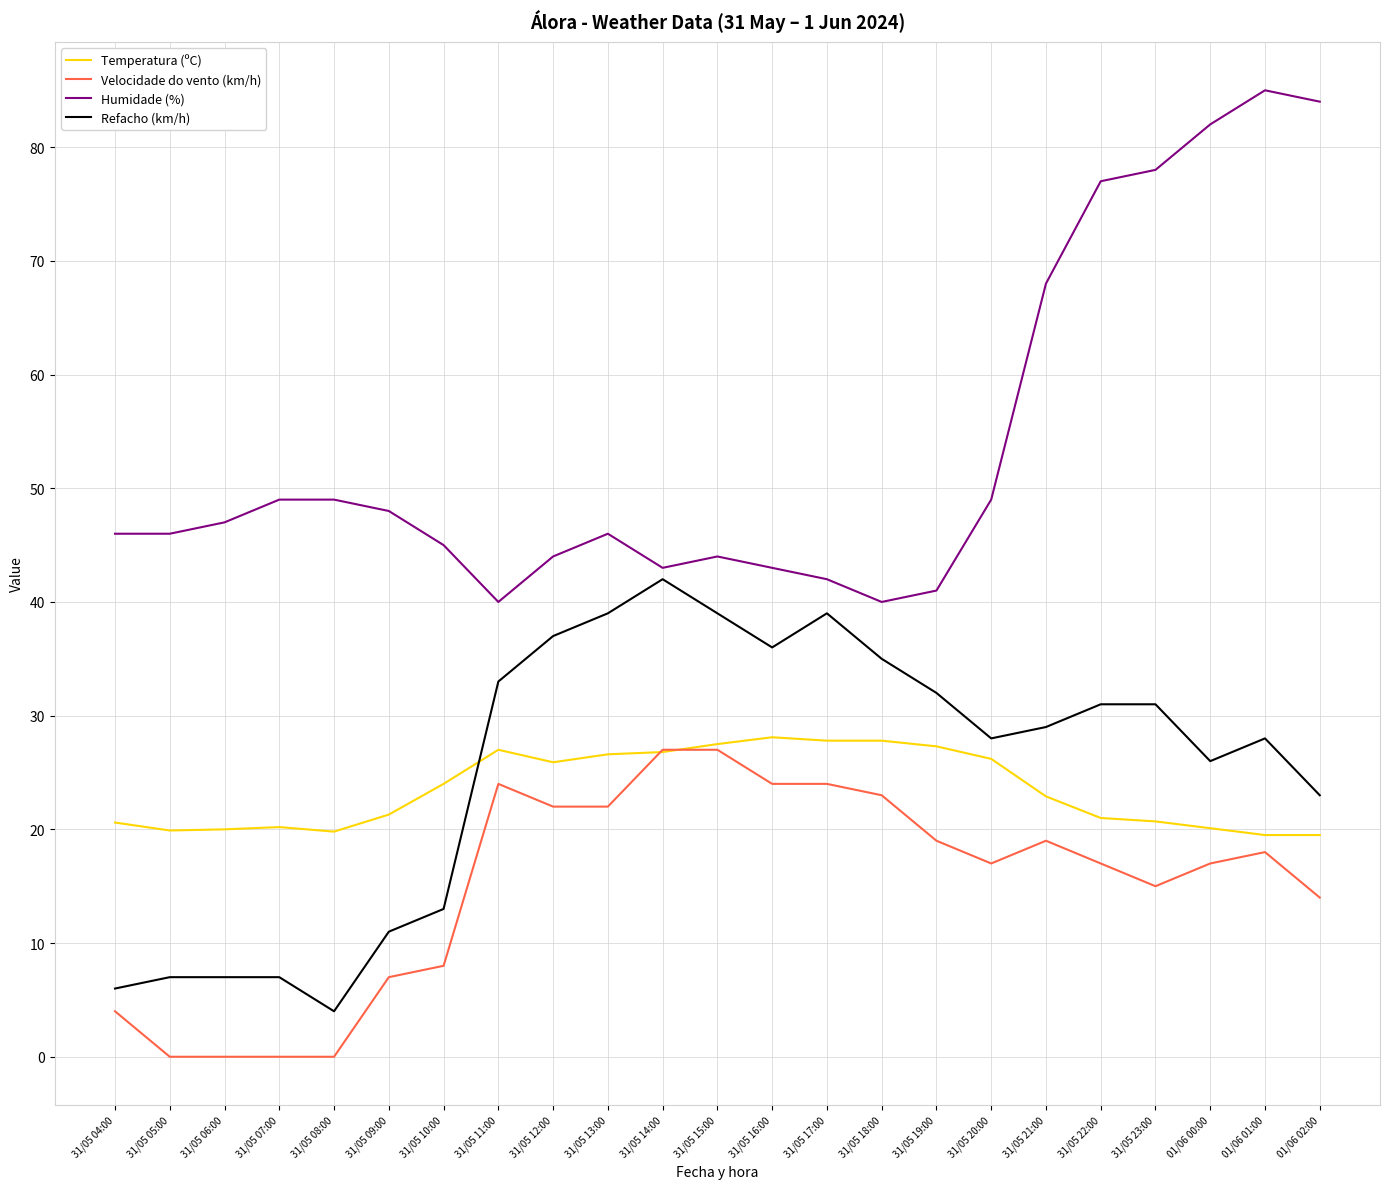

Which series changed the most between 31/05 06:00 and 31/05 15:00?

Refacho (km/h)